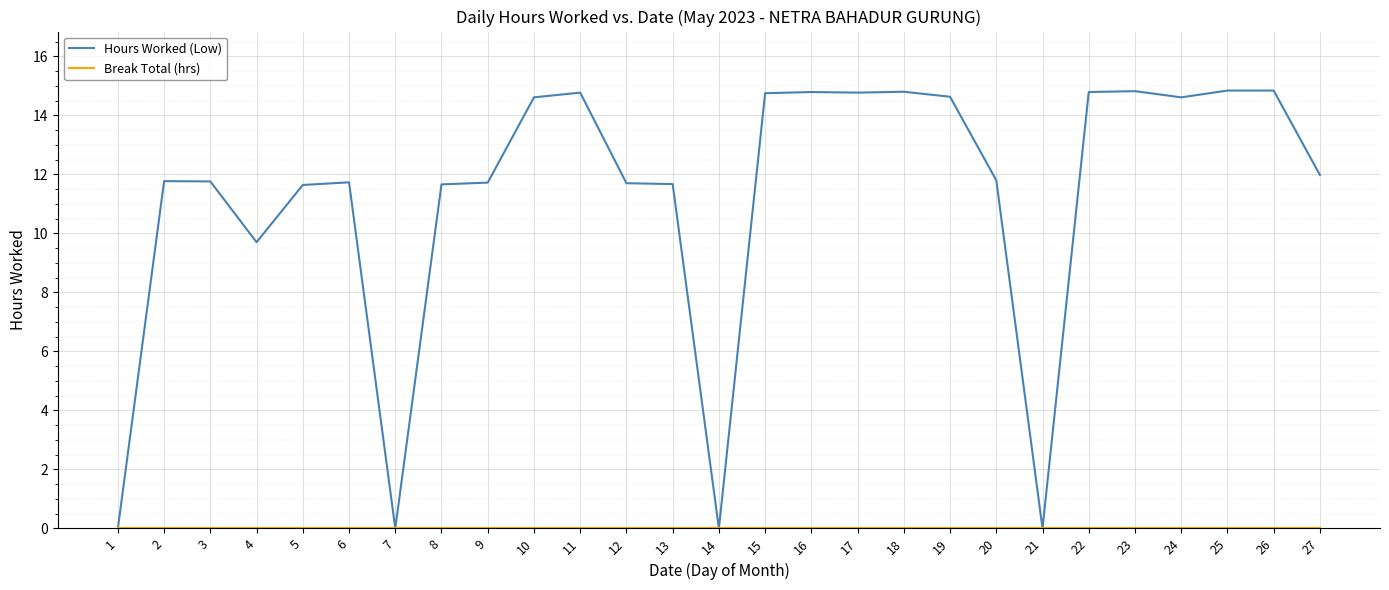

At which label is Hours Worked (Low) closest to 7?

4